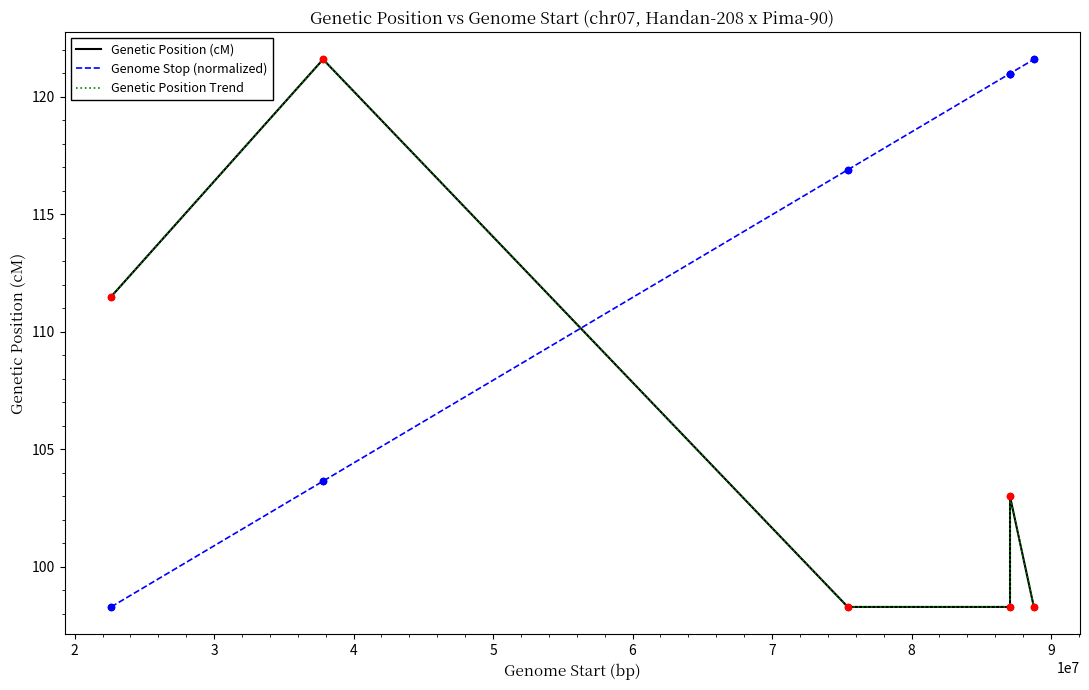

Is the value of Genetic Position (cM) at 11 greater than the value of Genetic Position Trend at 8?

No